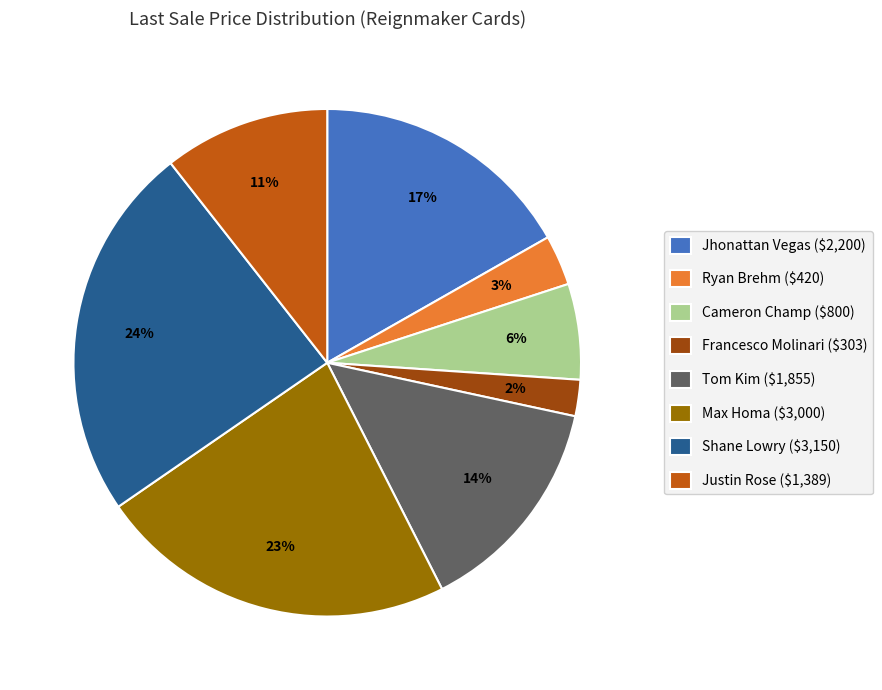

How many segments does this pie chart have?

8